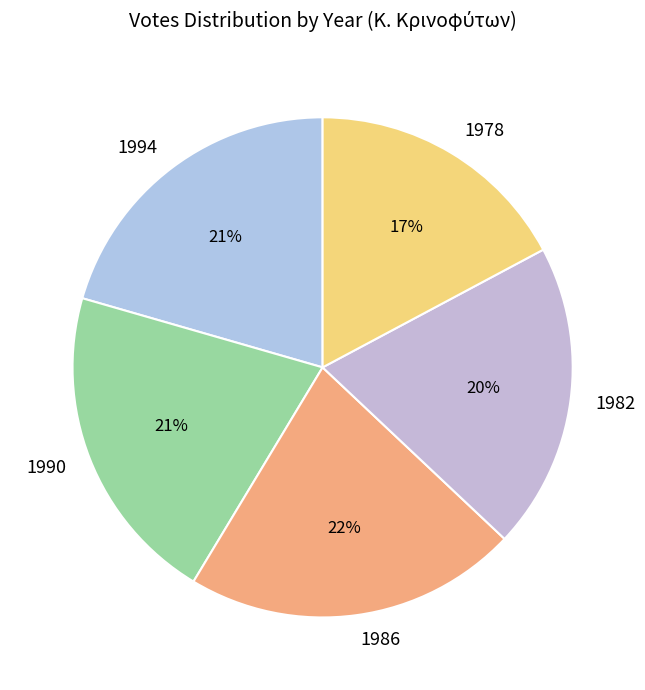

To the nearest percent, what percentage of the pie is 1994?

21%